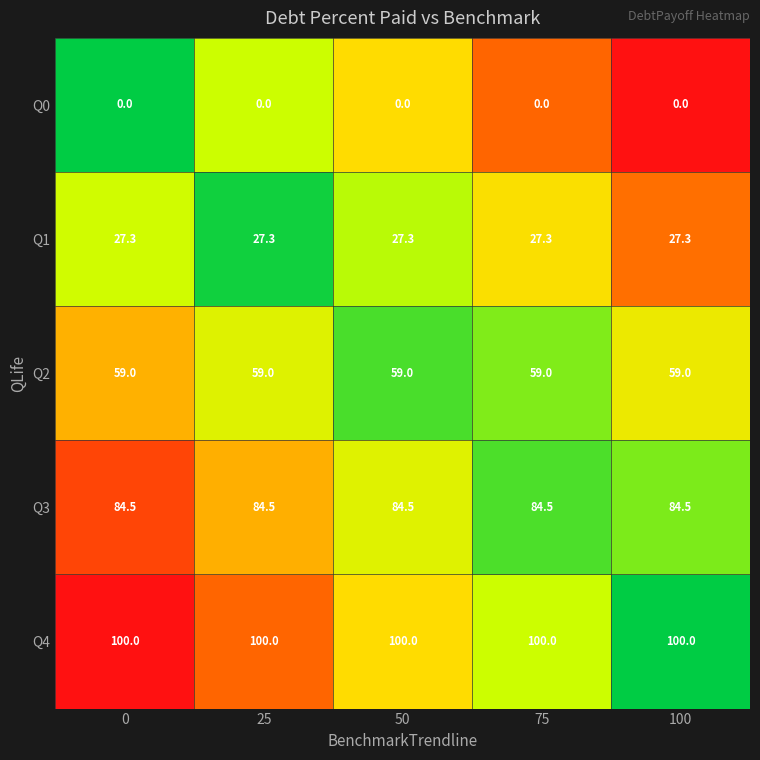

Which series has the largest total across all categories?

Q4